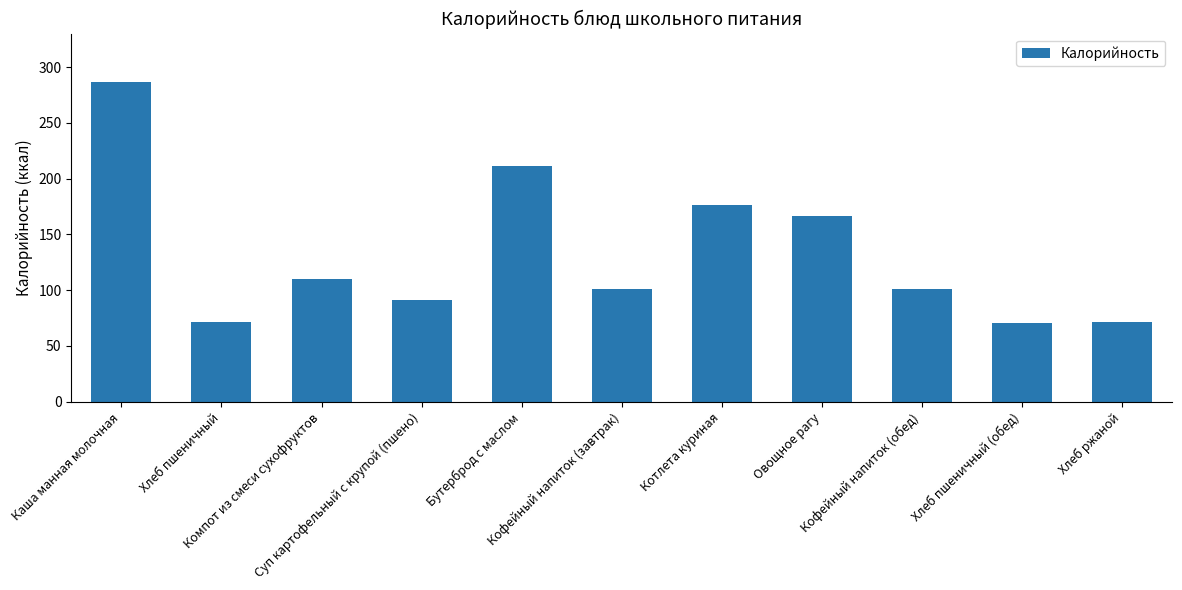

What is the maximum value shown in the chart?

287.0